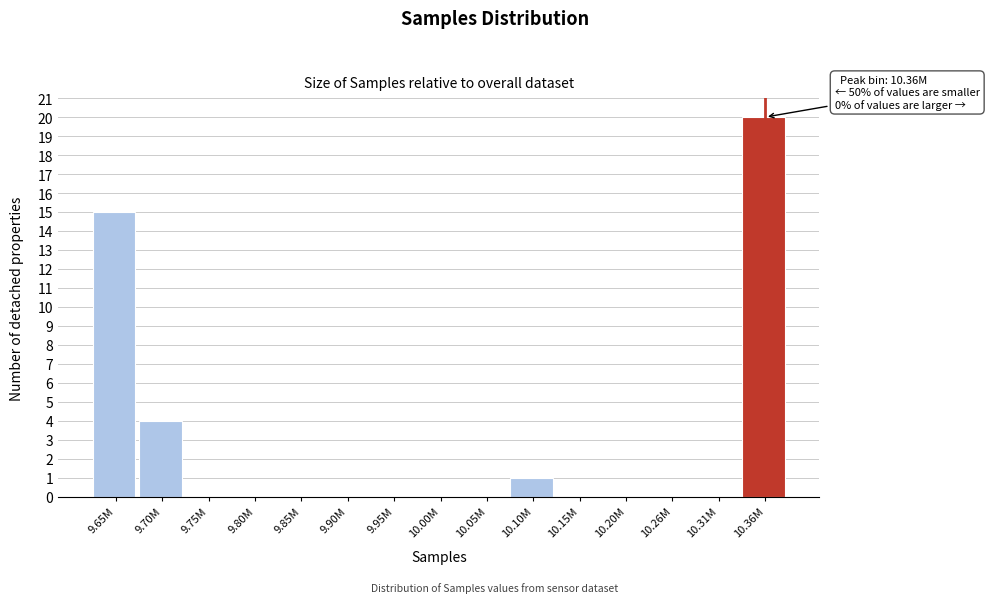

Reading left to right, extract all data points from this chart.

9.65M=15	9.70M=4	9.75M=0	9.80M=0	9.85M=0	9.90M=0	9.95M=0	10.00M=0	10.05M=0	10.10M=1	10.15M=0	10.20M=0	10.26M=0	10.31M=0	10.36M=20